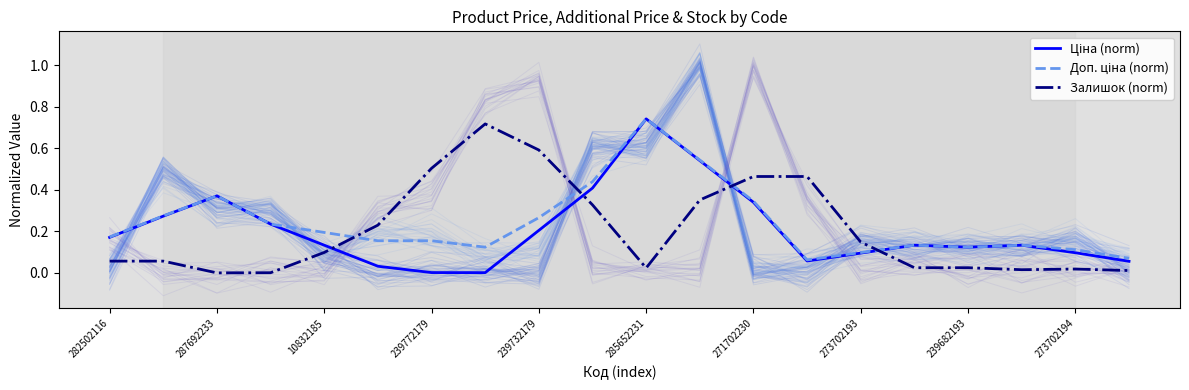

Reading left to right, what are all the values shown in this chart?

Ціна (norm): 0.2	0.3	0.4	0.2	0.1	0.0	0.0	0.0	0.2	0.4	0.7	0.5	0.3	0.1	0.1	0.1	0.1	0.1	0.1	0.1
Доп. ціна (norm): 0.2	0.3	0.4	0.2	0.2	0.2	0.2	0.1	0.3	0.4	0.7	0.5	0.3	0.1	0.1	0.1	0.1	0.1	0.1	0.1
Залишок (norm): 0.1	0.1	0.0	0.0	0.1	0.2	0.5	0.7	0.6	0.3	0.0	0.4	0.5	0.5	0.1	0.0	0.0	0.0	0.0	0.0